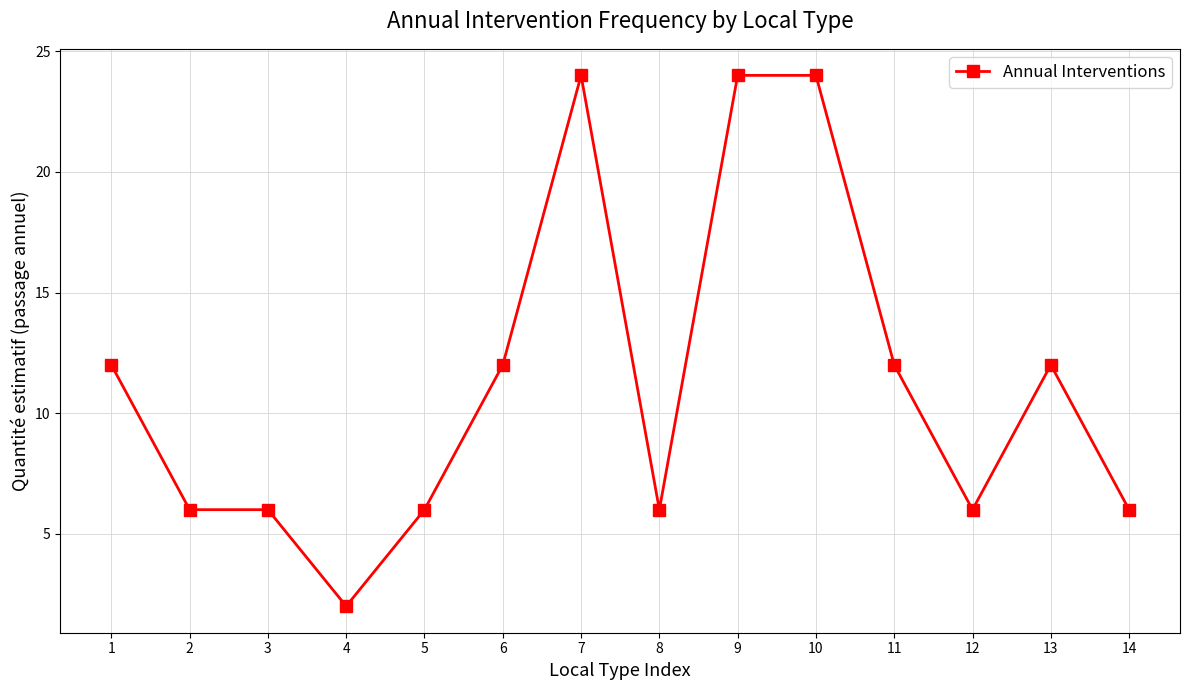

What is the minimum value shown in the chart?

2